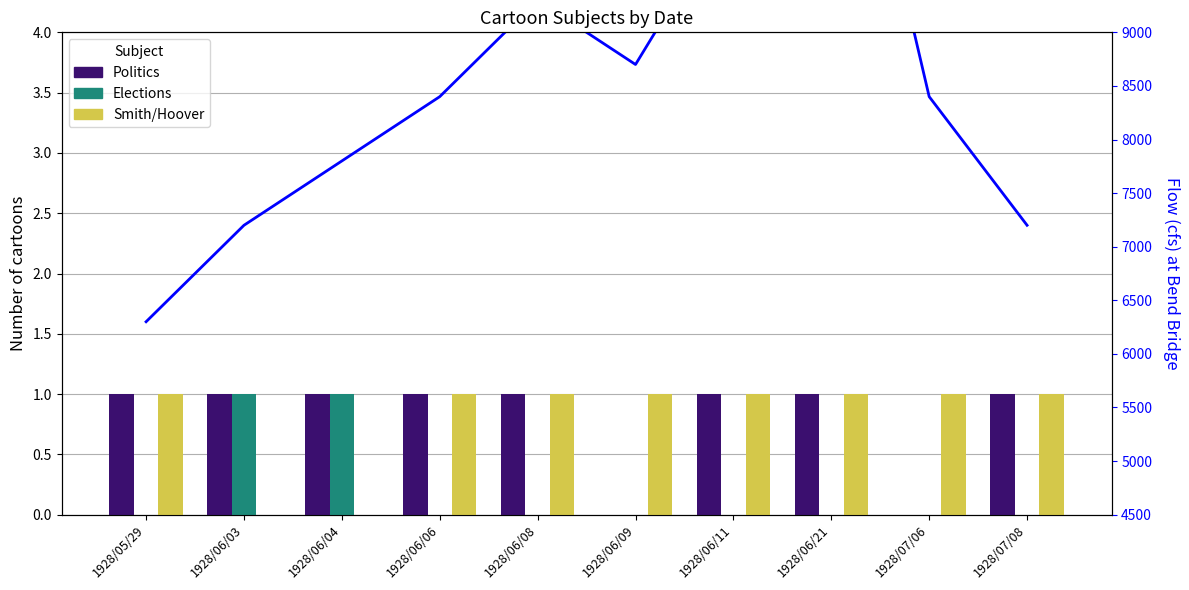

At which category does the chart reach its peak across all series?

1928/06/21